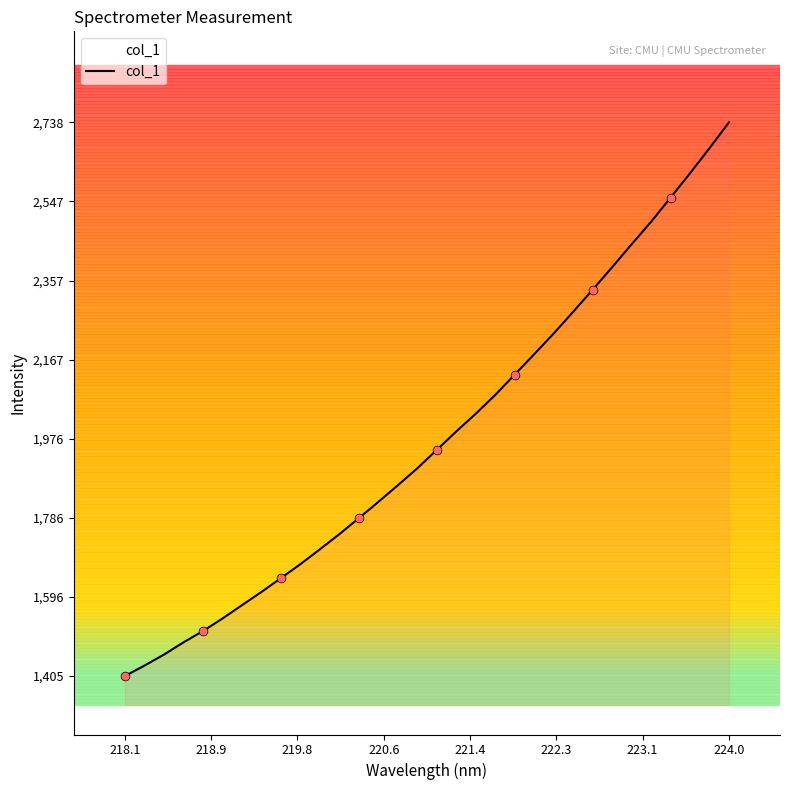

What is the greatest value displayed?

2737.6